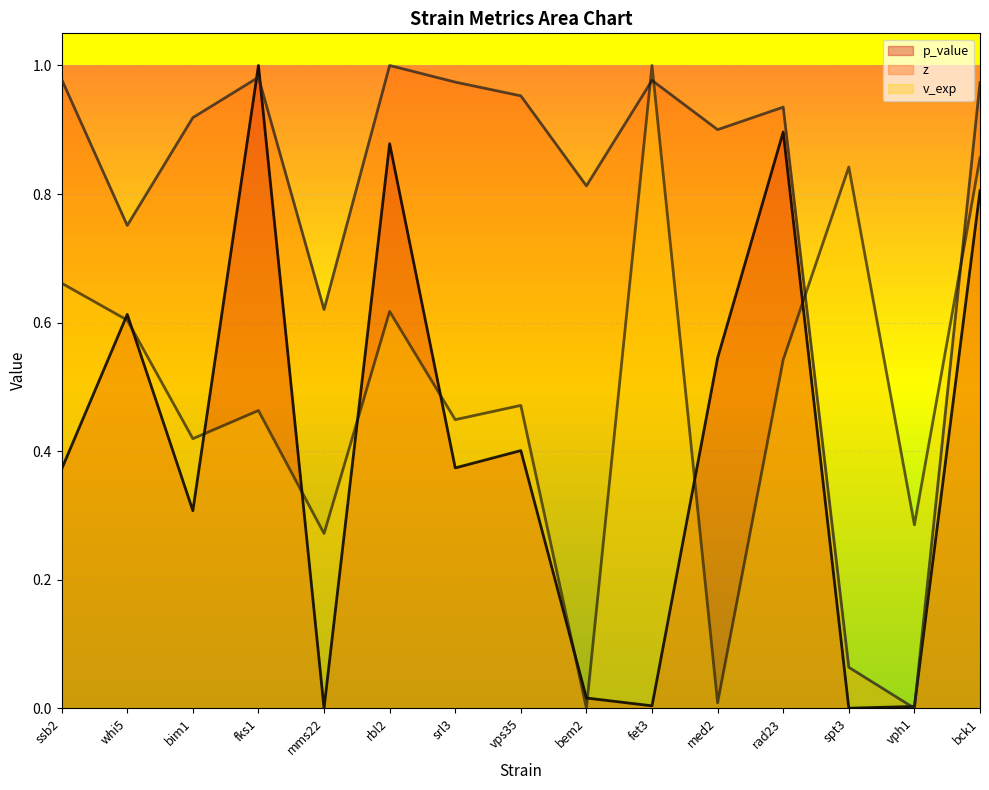

What is the label of the 9th point from the right?

srl3